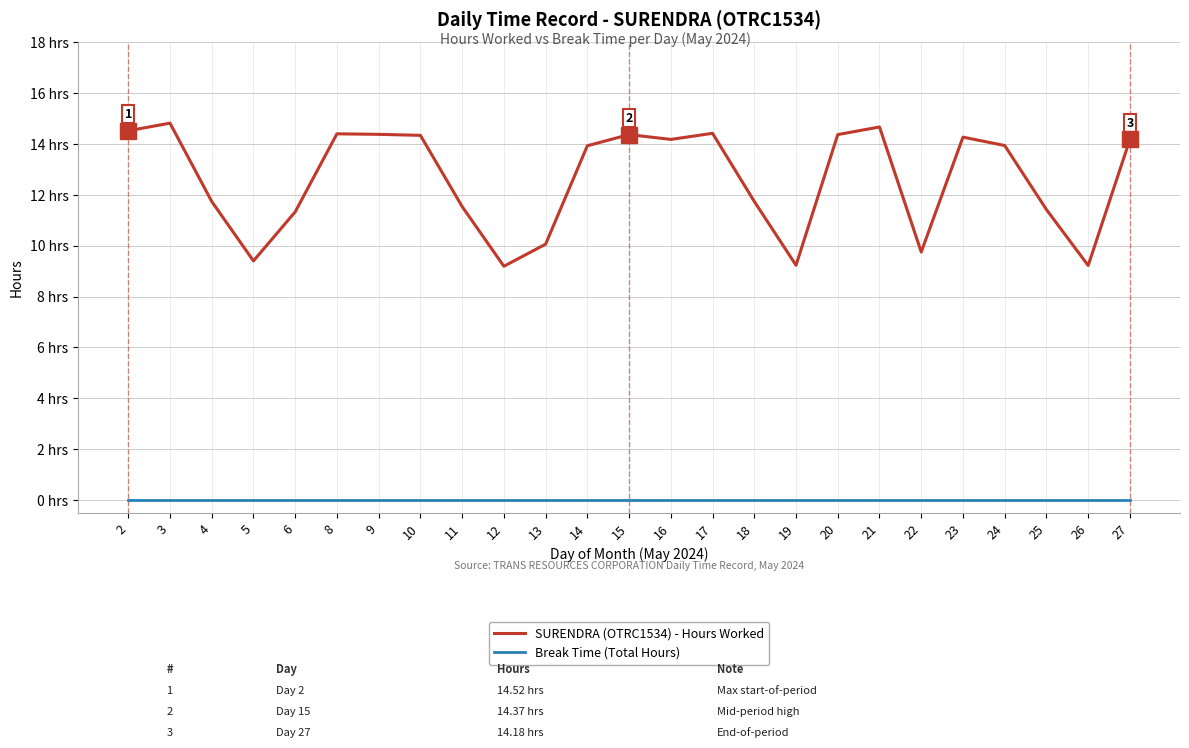

What are all the series names shown in the legend?

SURENDRA (OTRC1534) - Hours Worked, Break Time (Total Hours)